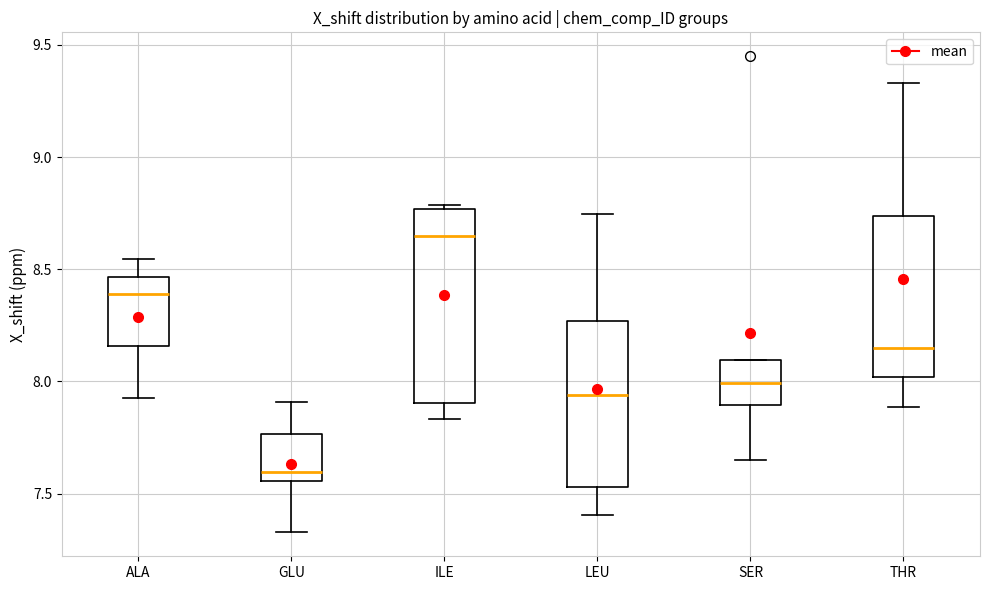

Reading left to right, transcribe this box plot: for each box, give where its median line is, the range the box spans, and where its two whiskers end, as read against the y-axis. The values are not printed on the chart, so give them approximately, as read against the axis.

ALA: median 8.40, box 8.15 to 8.45, whiskers 7.95 to 8.55
GLU: median 7.60, box 7.55 to 7.75, whiskers 7.35 to 7.90
ILE: median 8.65, box 7.90 to 8.75, whiskers 7.85 to 8.80
LEU: median 7.95, box 7.55 to 8.25, whiskers 7.40 to 8.75
SER: median 8.00, box 7.90 to 8.10, whiskers 7.65 to 8.10
THR: median 8.15, box 8.00 to 8.75, whiskers 7.90 to 9.35